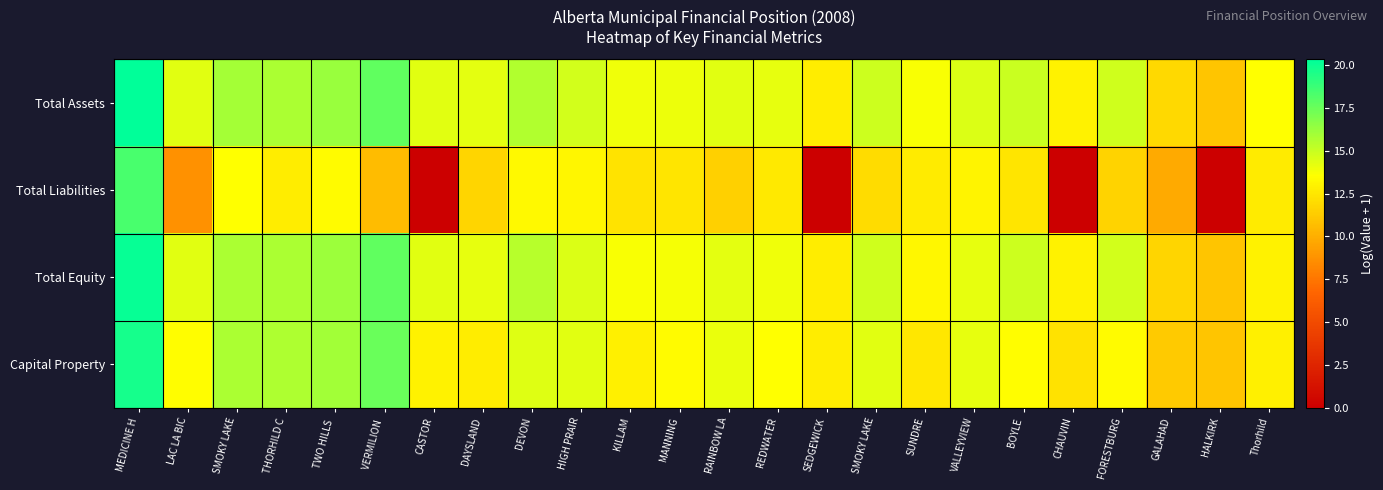

Rank the series by their maximum value, from highest to lowest.

Total Assets, Total Equity, Capital Property, Total Liabilities